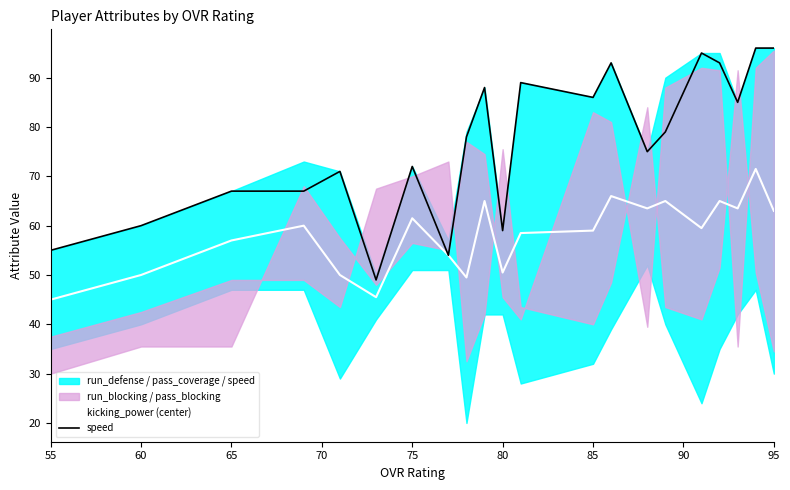

Is it true that speed equals 72.0 at 75?

True